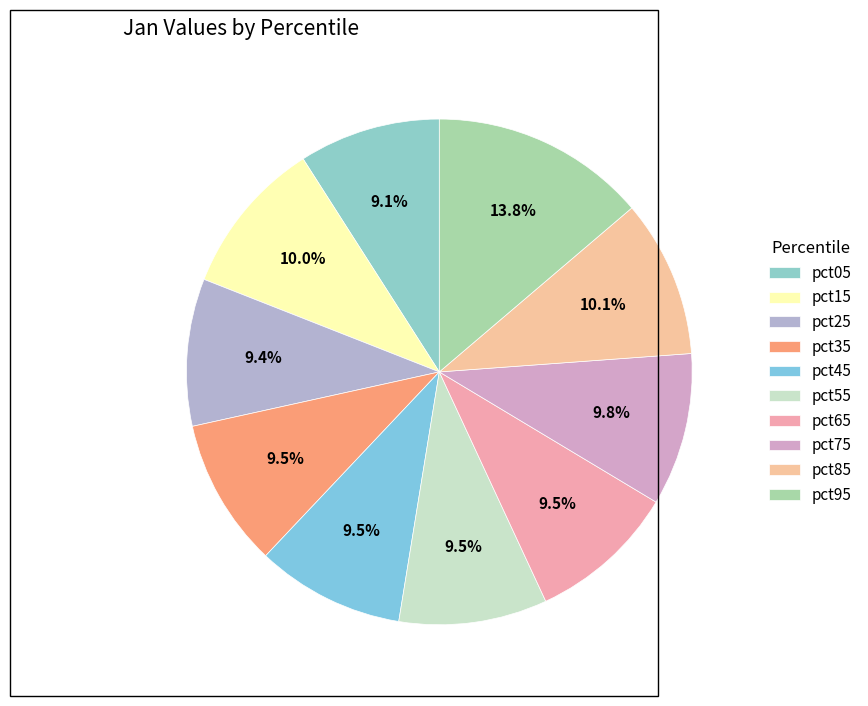

True or false: pct15 accounts for 4% of the total.

False